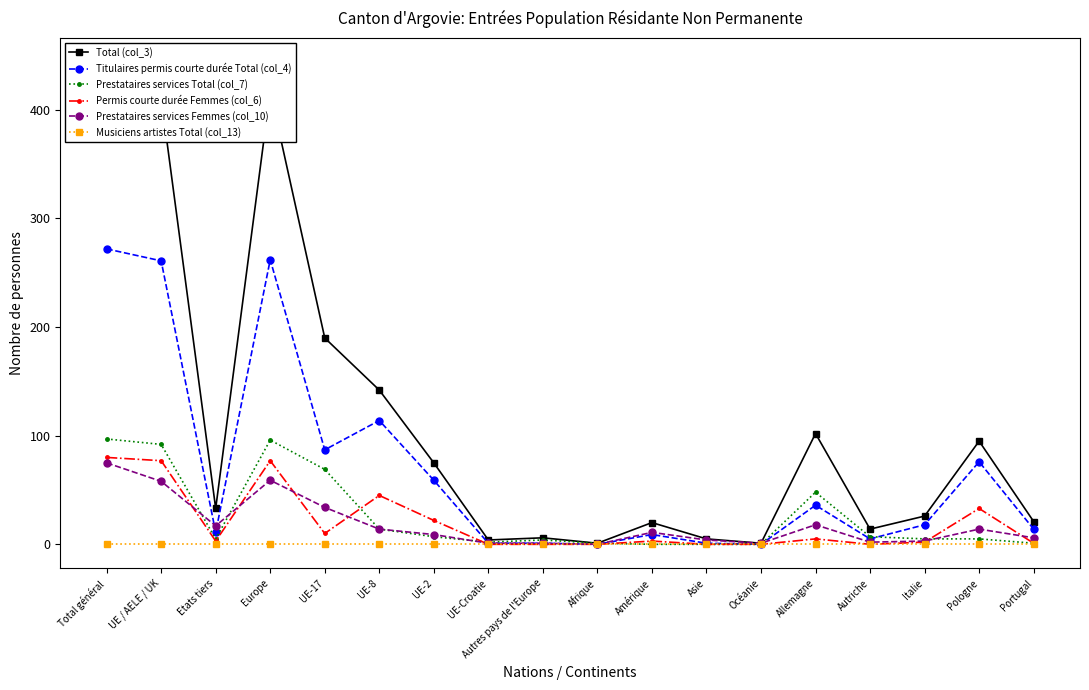

What is the spread (max minus min) of values at UE / AELE / UK?

411